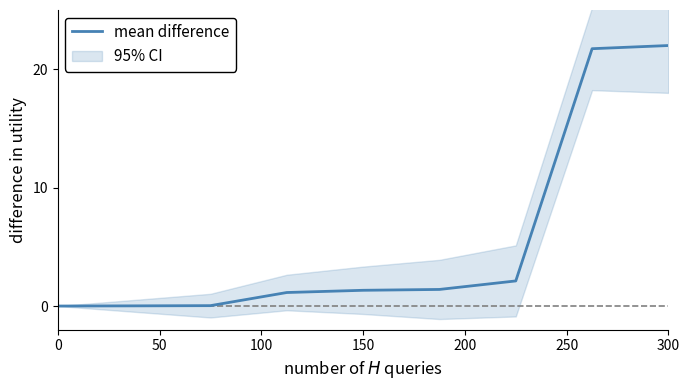

What is the difference between the second highest and second lowest values?

21.7